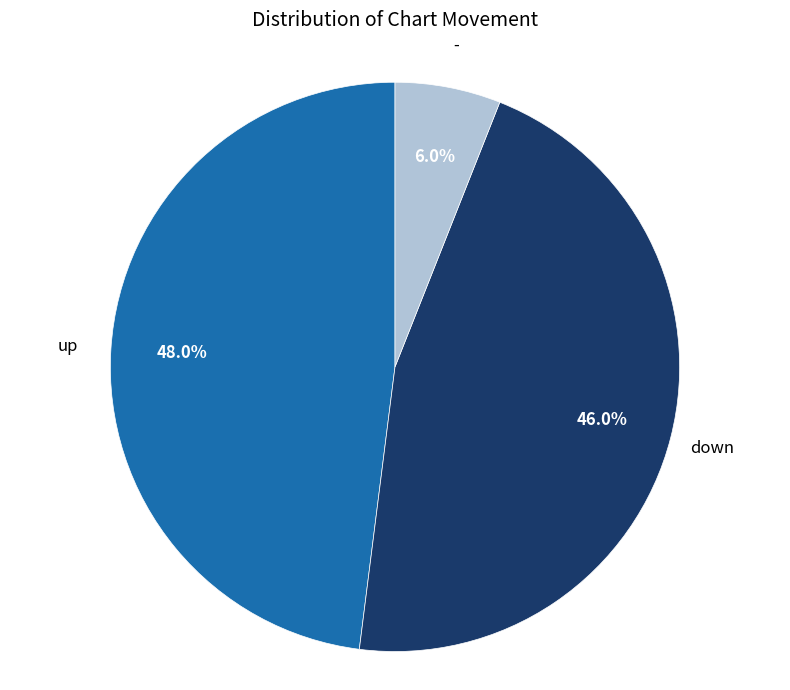

Is it true that down is 32% of the pie?

False